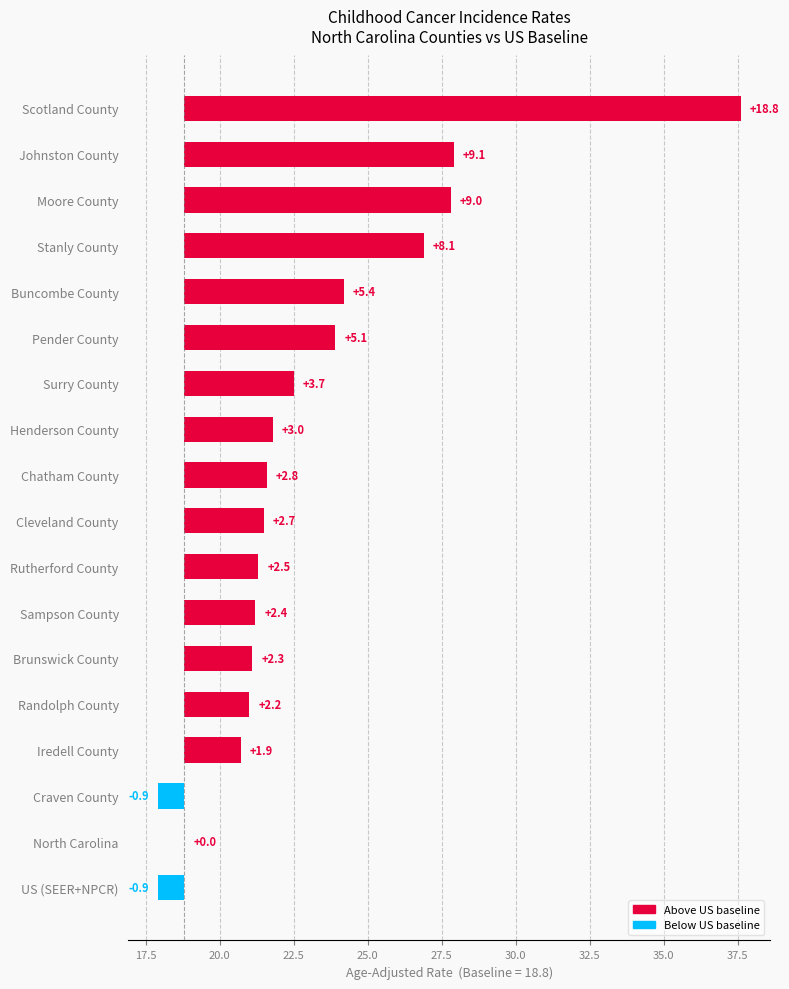

Reading left to right, transcribe all the data shown in this chart.

18.8	9.1	9.0	8.1	5.4	5.1	3.7	3.0	2.8	2.7	2.5	2.4	2.3	2.2	1.9	-0.9	0.0	-0.9